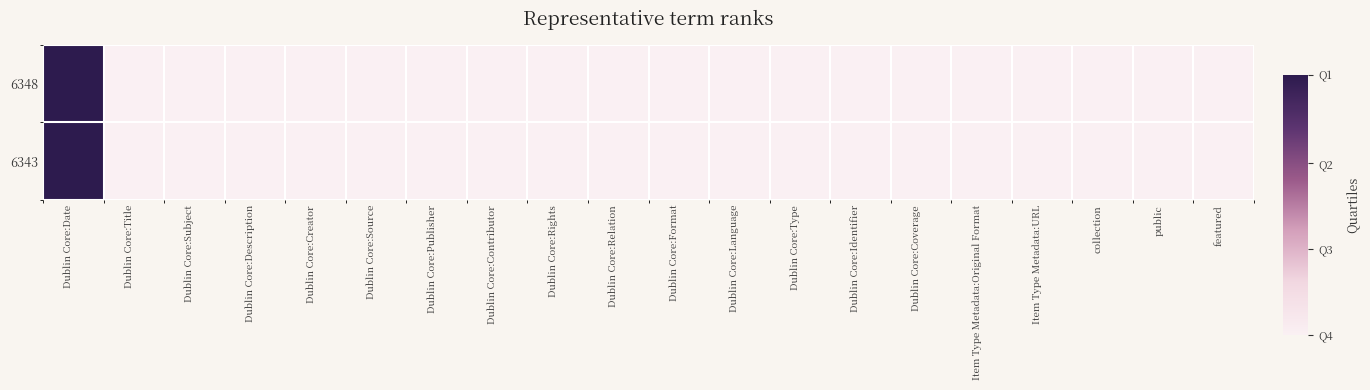

List the series in order of their peak value, highest first.

6343, 6348